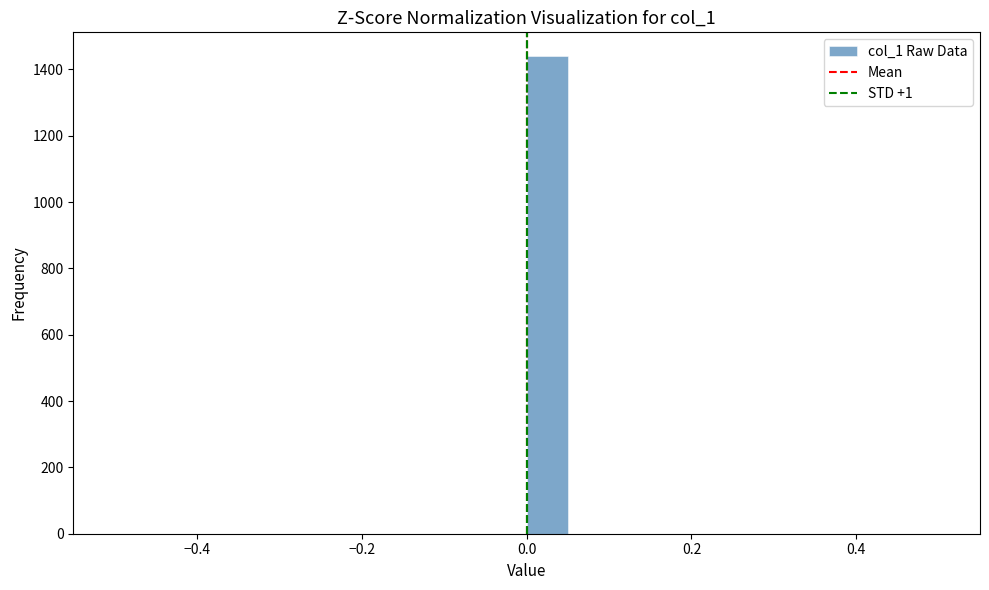

Around what value on the x-axis is the tallest bar? Give the approximate position of its centre, as read against the axis.

0.02